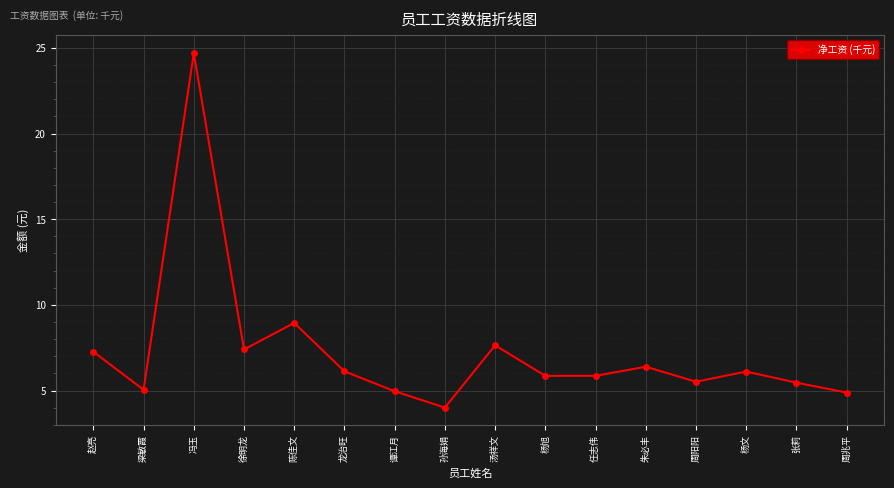

What is the minimum value shown in the chart?

4.0